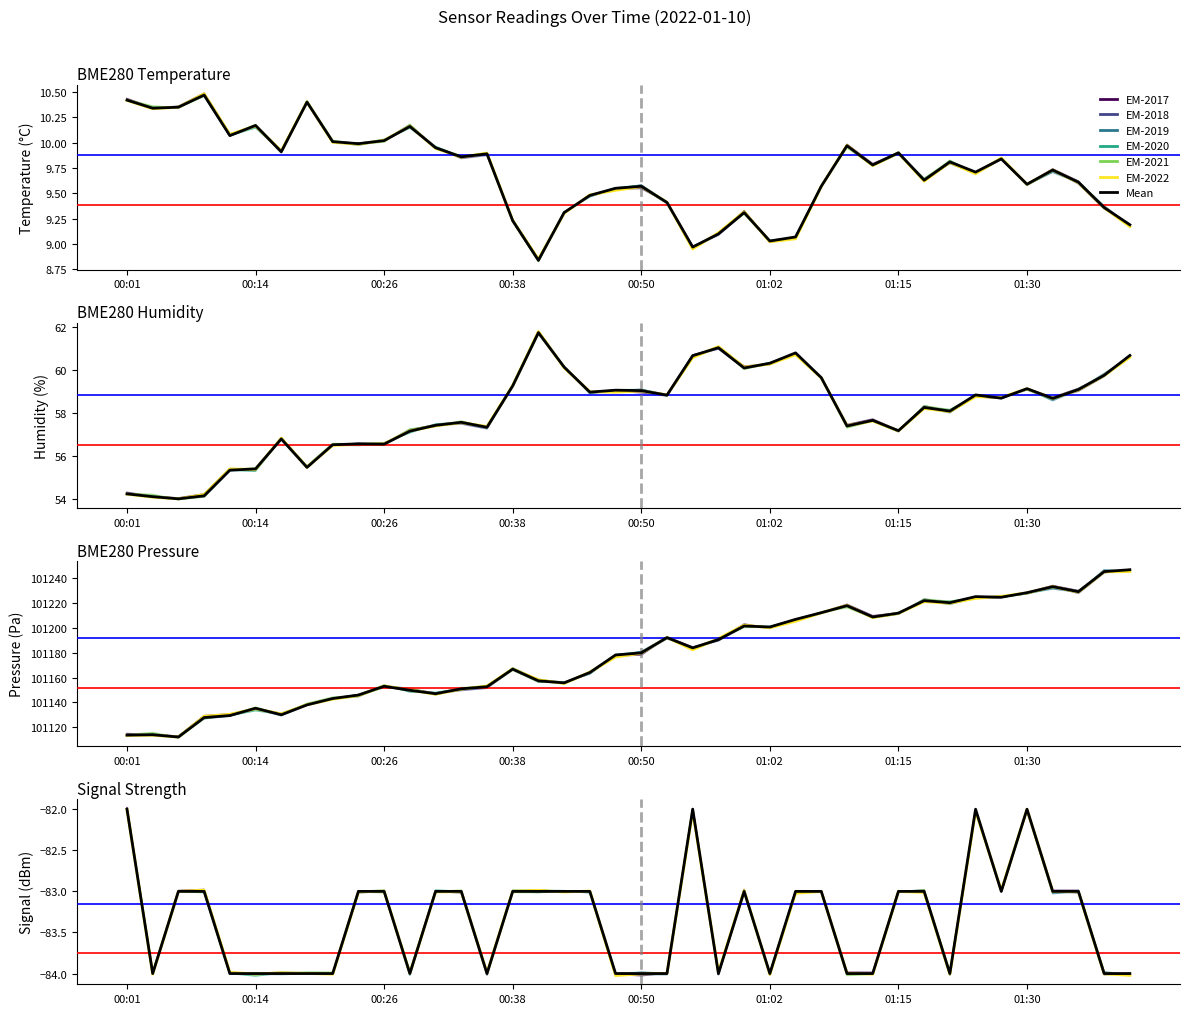

What is the label of the 15th point from the left?

00:35